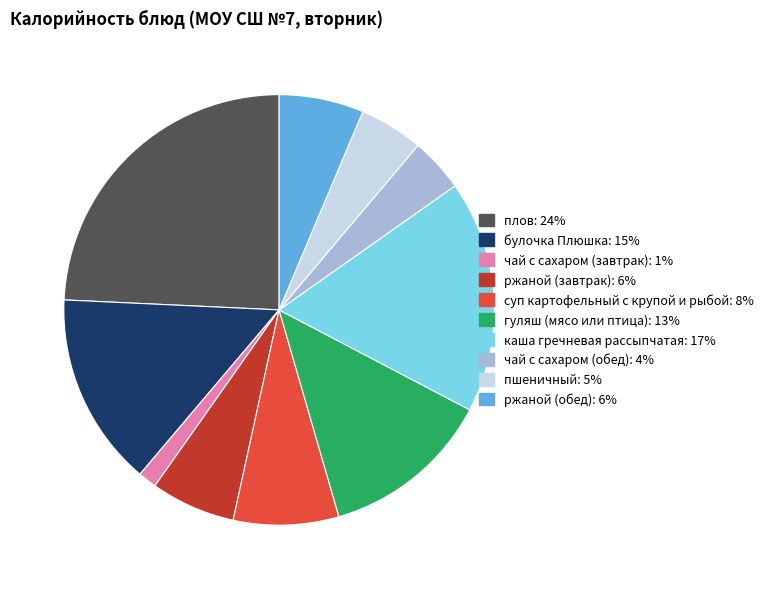

Which category has the smallest portion of the pie?

чай с сахаром (завтрак)